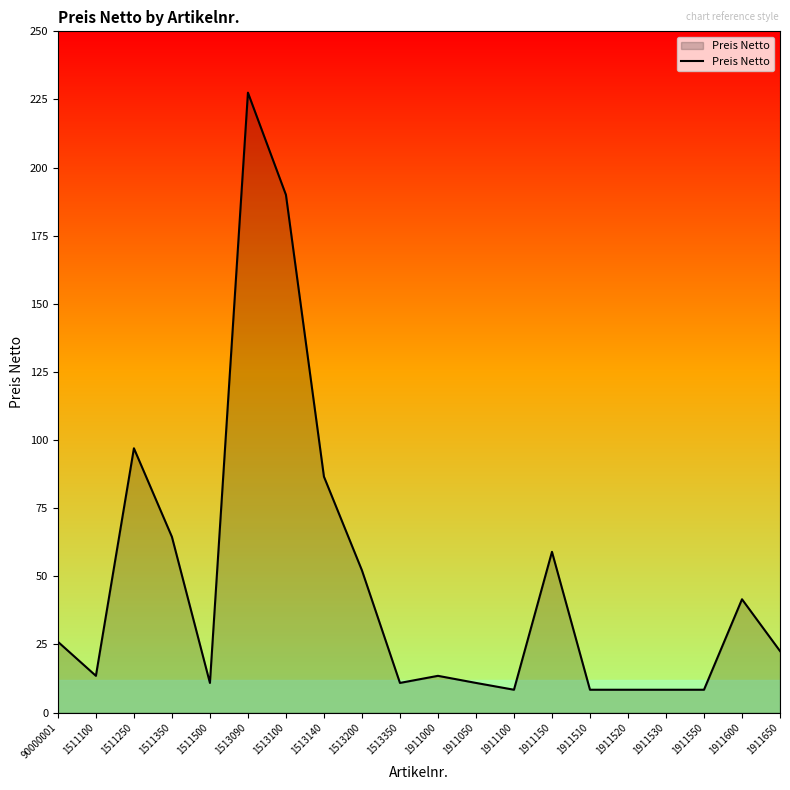

At which label does the data first exceed 22?

90000001